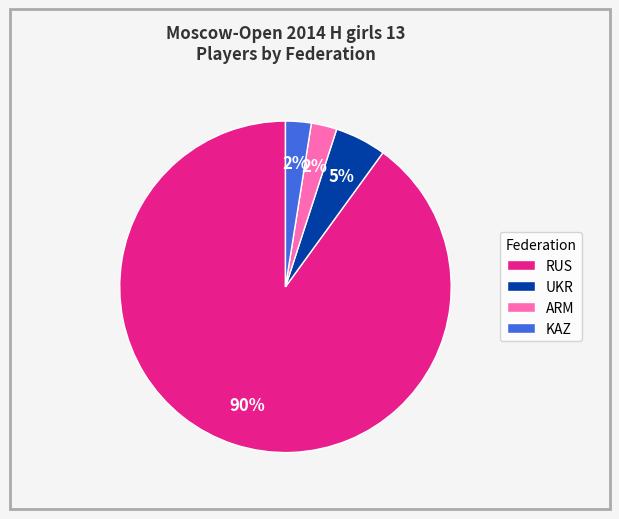

Is it true that KAZ is 3% of the pie?

True